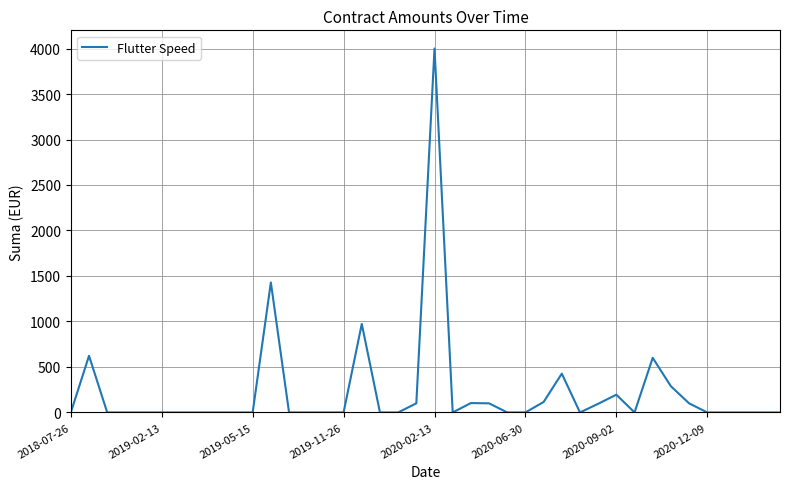

What is the greatest value displayed?

4000.0